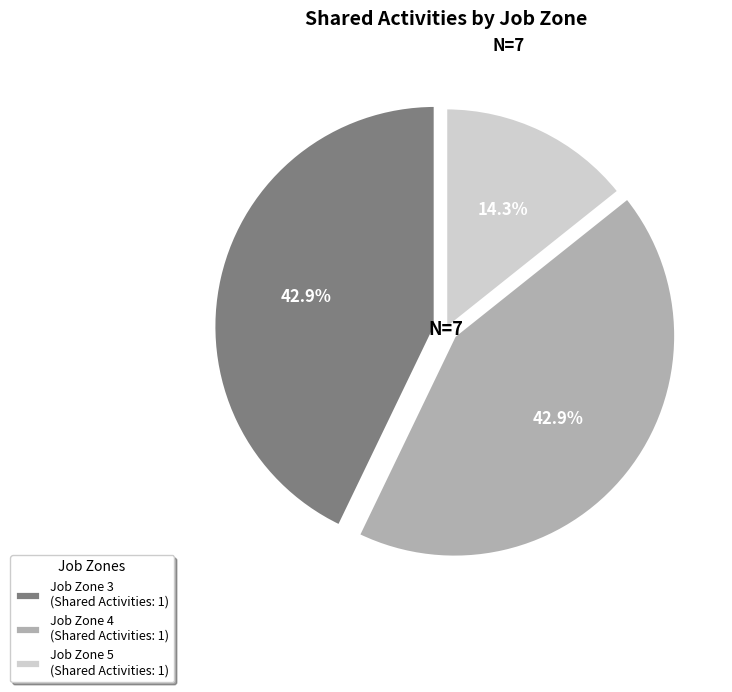

Approximately how many times larger is the value at Job Zone 3 (Shared Activities: 1) compared to Job Zone 4 (Shared Activities: 1)?

1.0